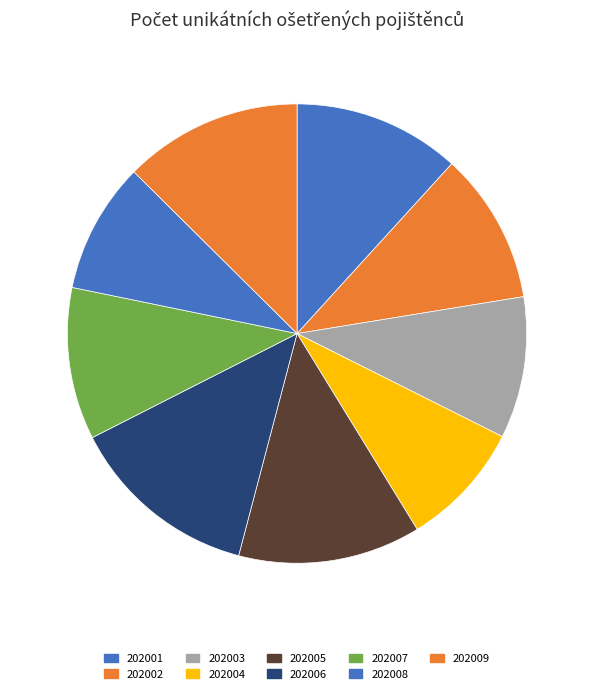

What percentage do 202007 and 202003 together represent?

20.7%